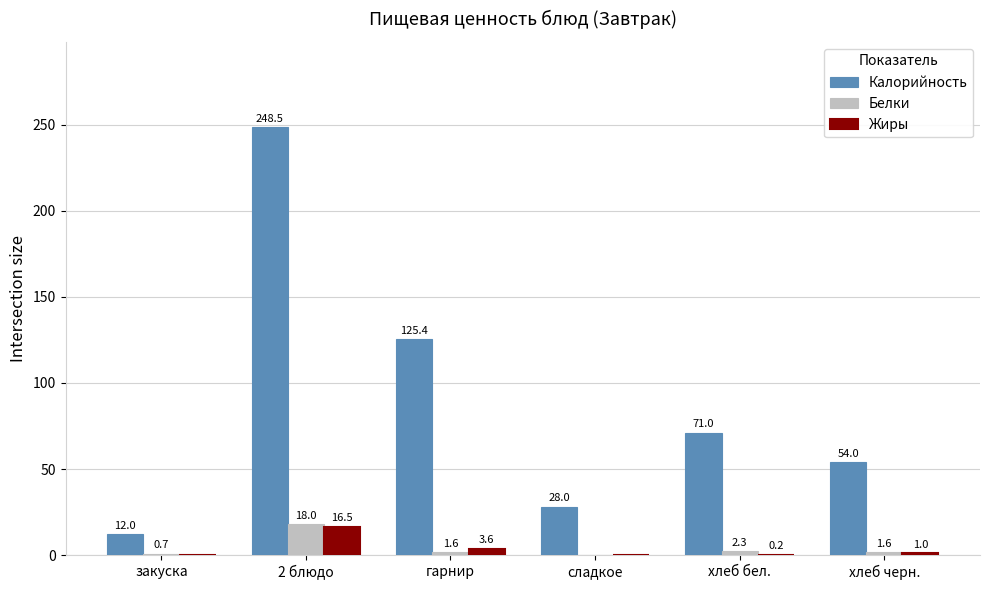

At which label is Калорийность closest to 130?

гарнир